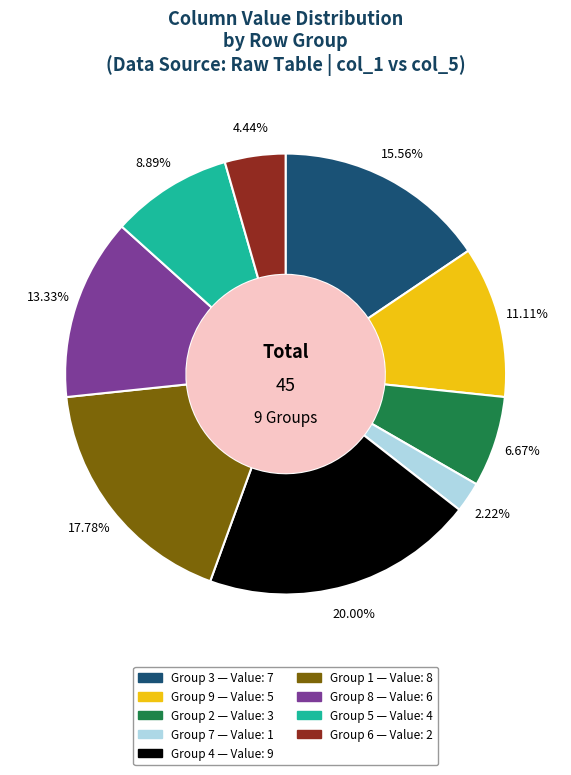

How many slices are in this pie chart?

9